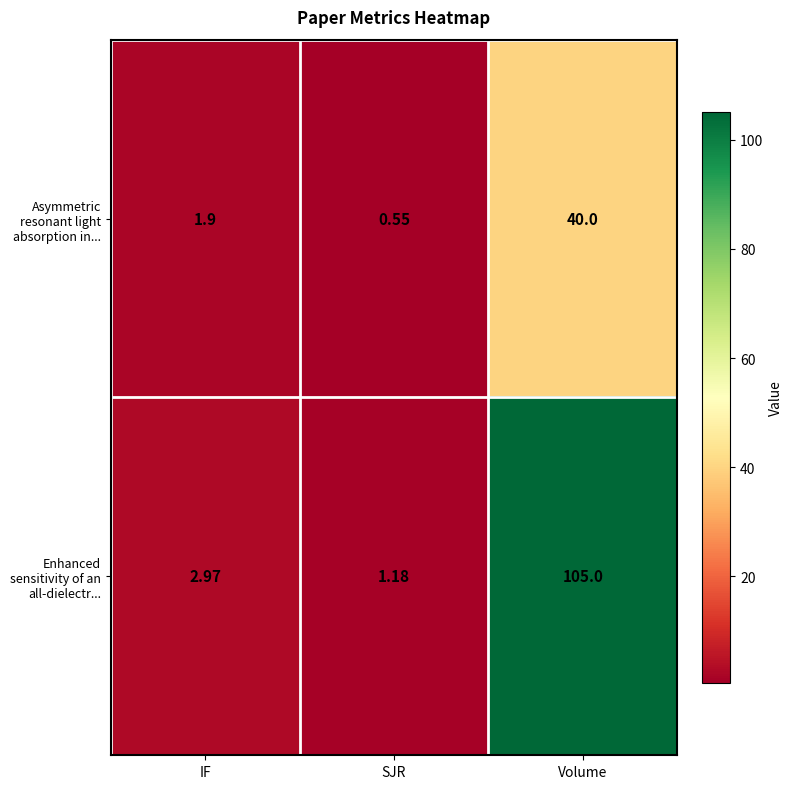

Which label corresponds to the largest value in the chart?

Volume